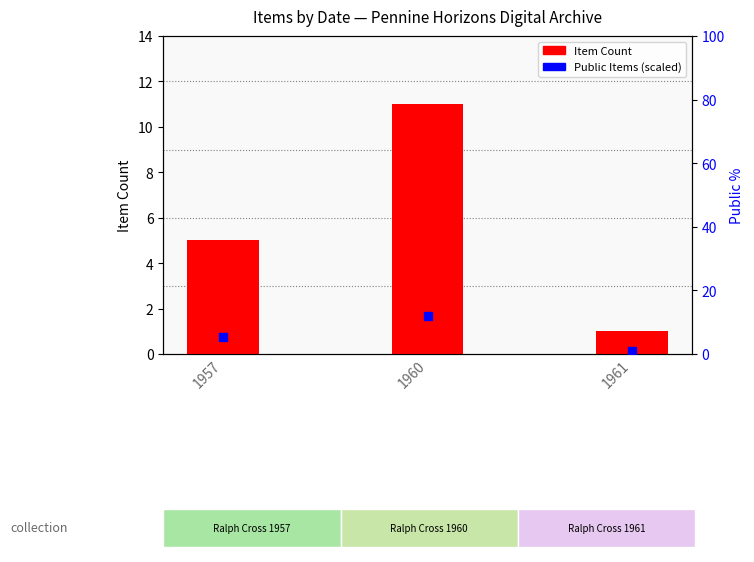

What is the total value across all series at 1957?

10.5